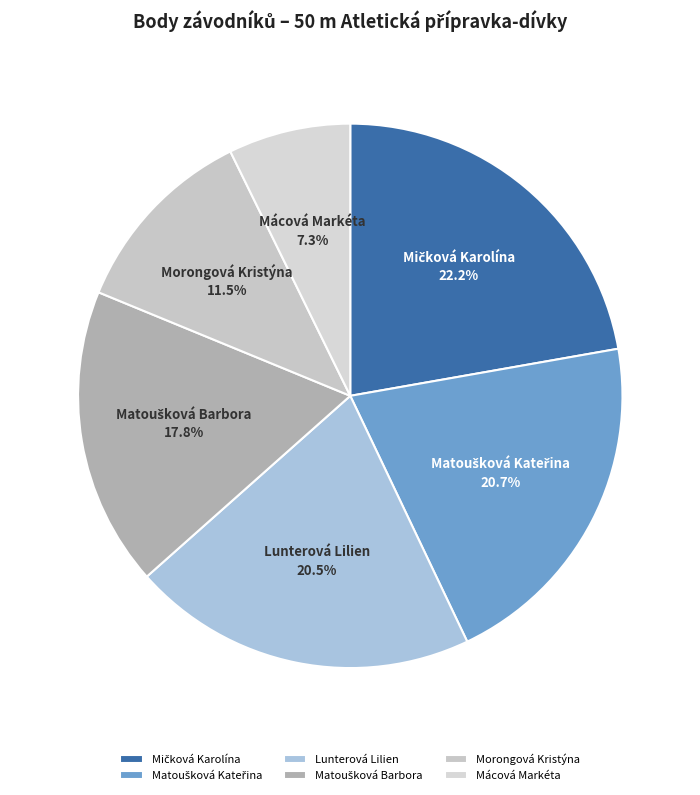

To the nearest percent, what is the difference between the largest and smallest slice percentages?

15%